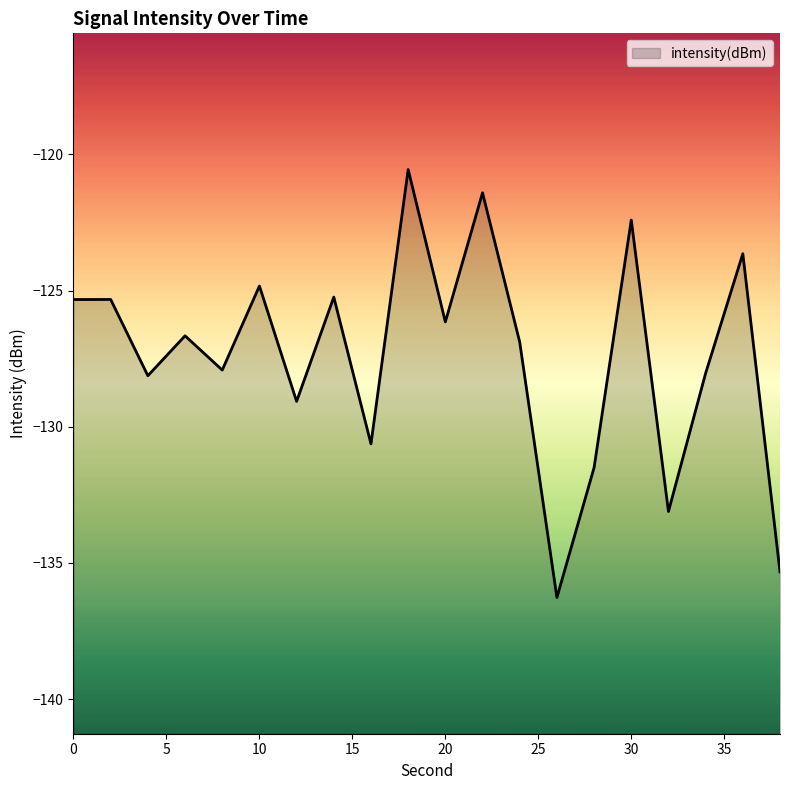

At which category does the chart reach its peak across all series?

18